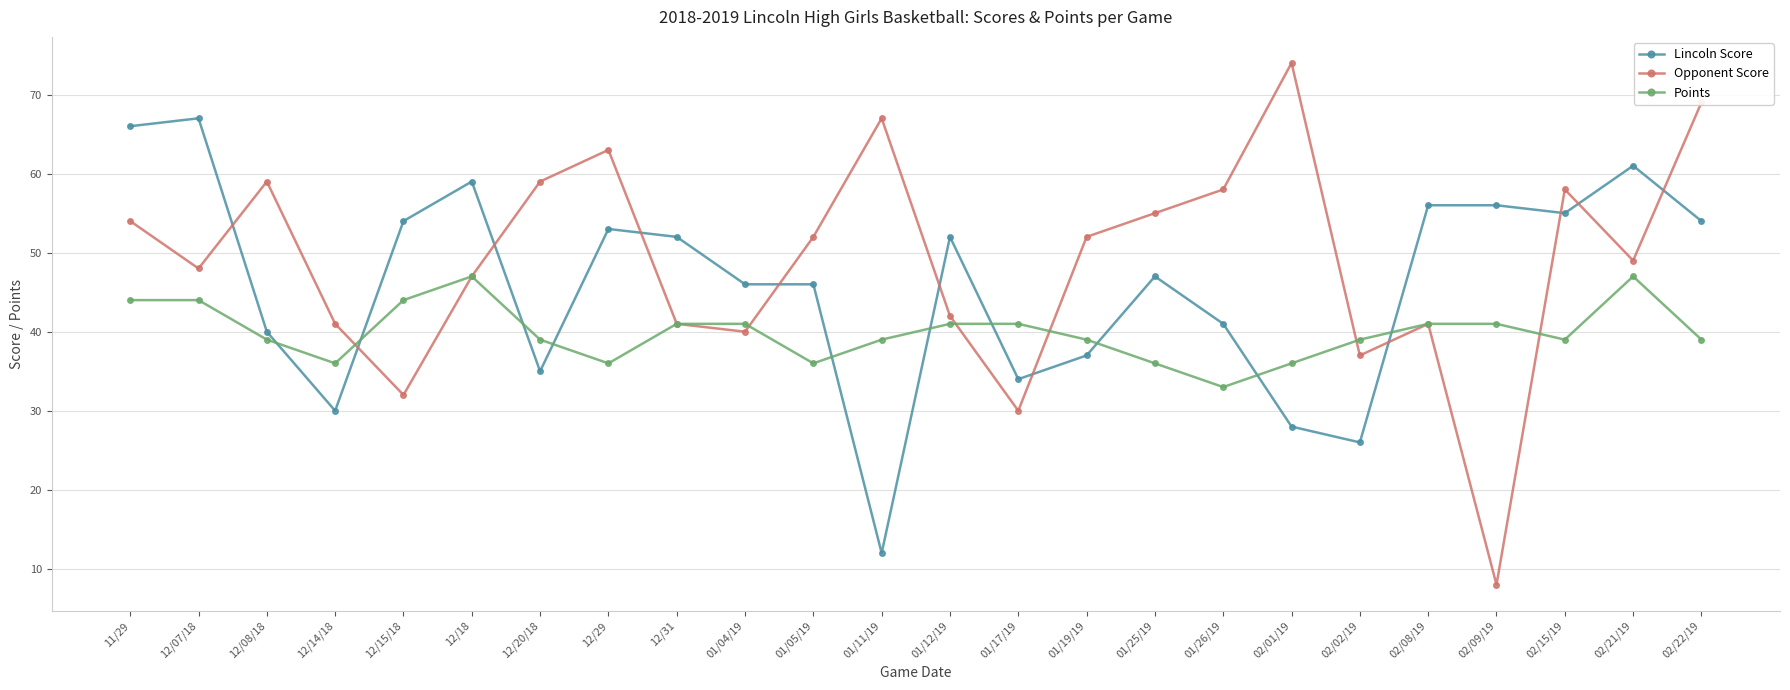

Rank the series by their maximum value, from highest to lowest.

Opponent Score, Lincoln Score, Points